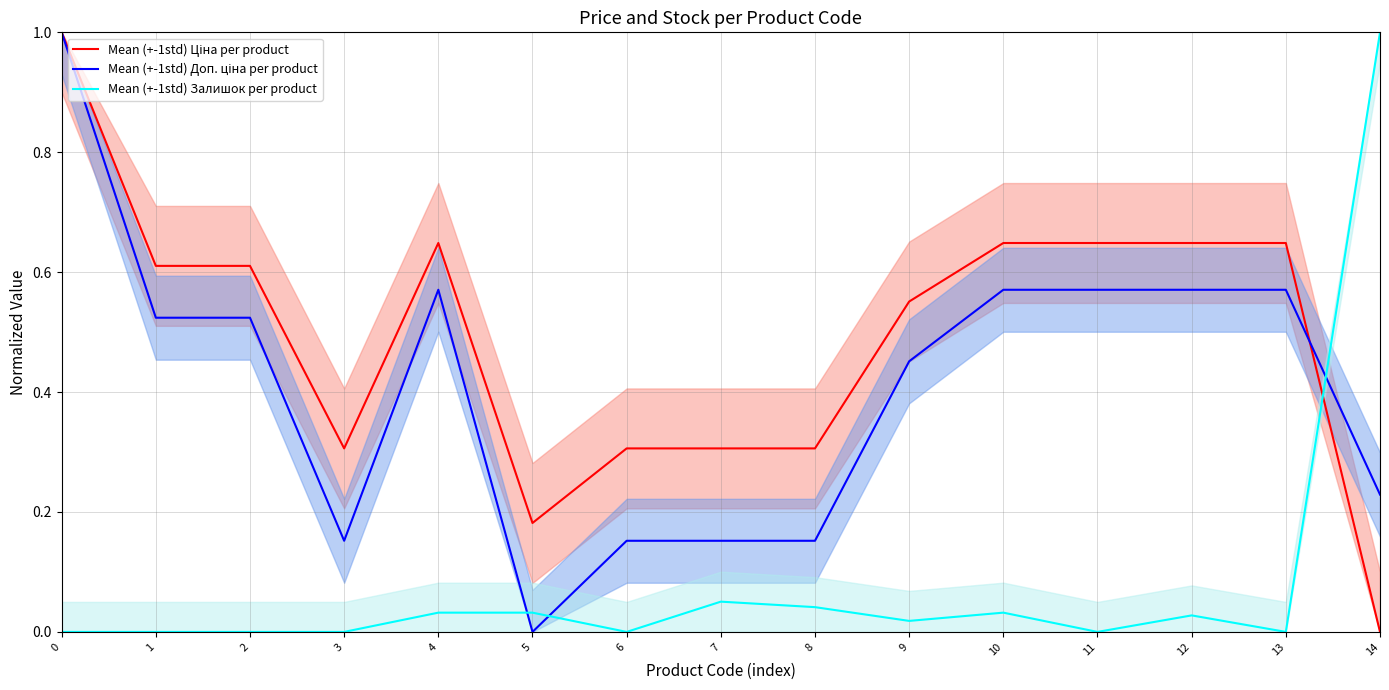

What is the average value of the Mean (+-1std) Доп. ціна per product series?

0.4